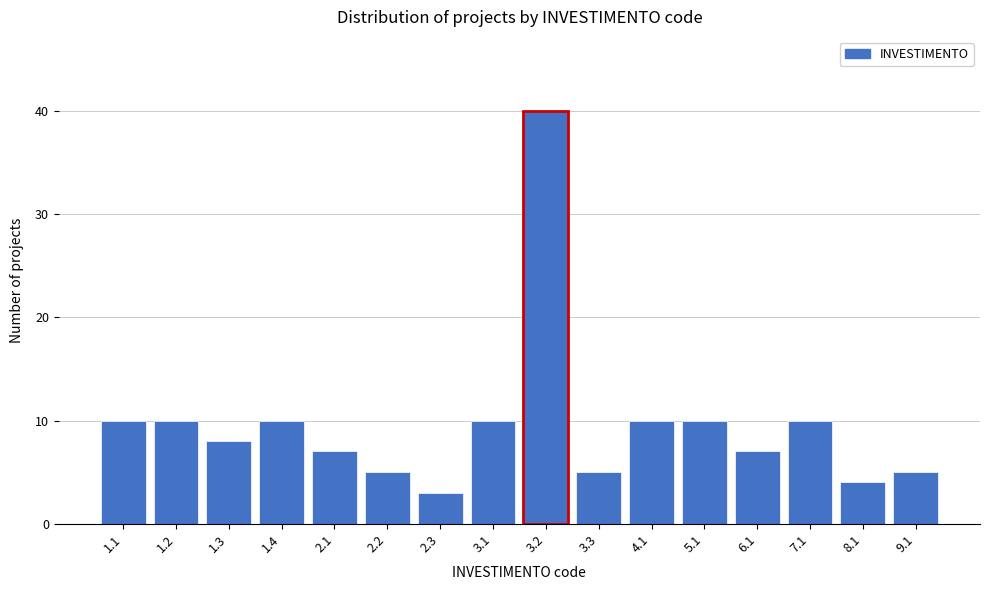

Reading left to right, list all the values displayed in this chart.

1.1=10	1.2=10	1.3=8	1.4=10	2.1=7	2.2=5	2.3=3	3.1=10	3.2=40	3.3=5	4.1=10	5.1=10	6.1=7	7.1=10	8.1=4	9.1=5